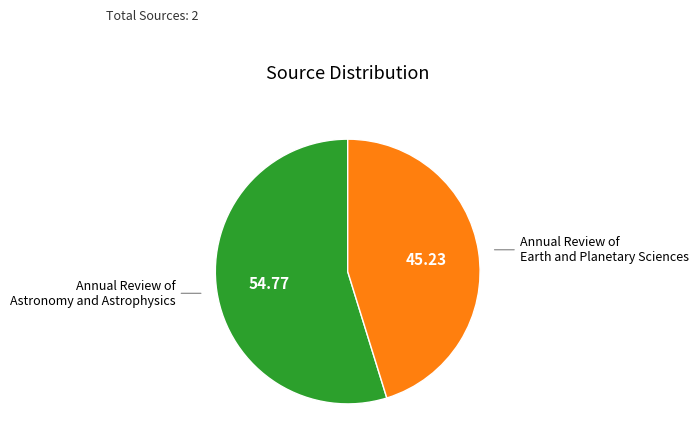

Does any single category account for the majority?

Yes